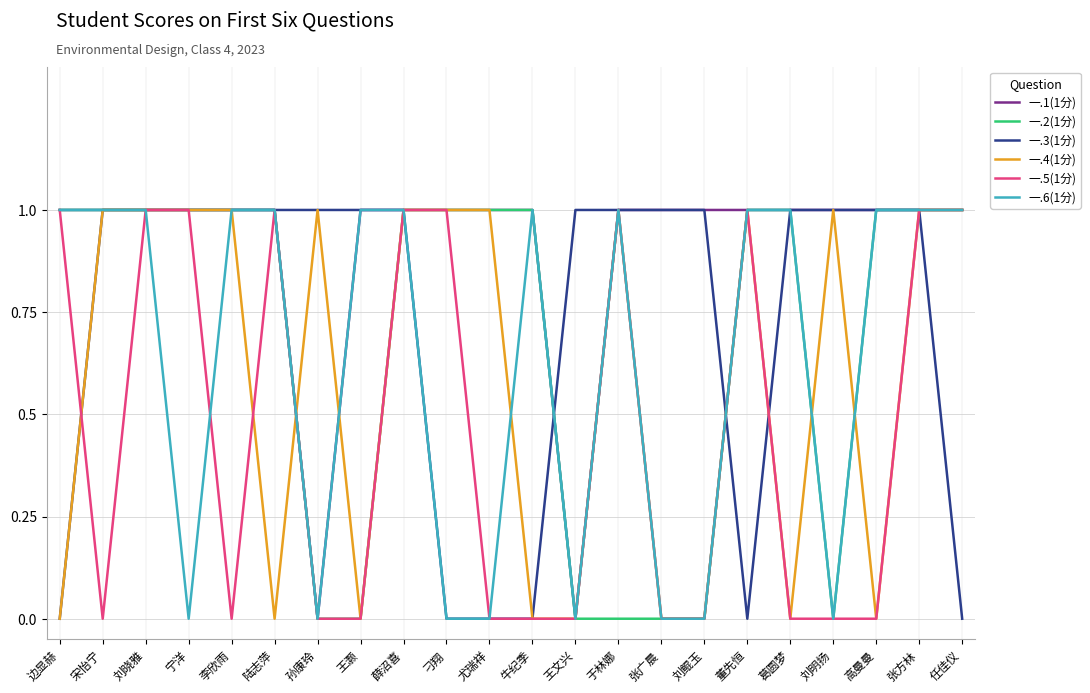

Is it true that 一.2(1分) equals 1 at 任佳仪?

True